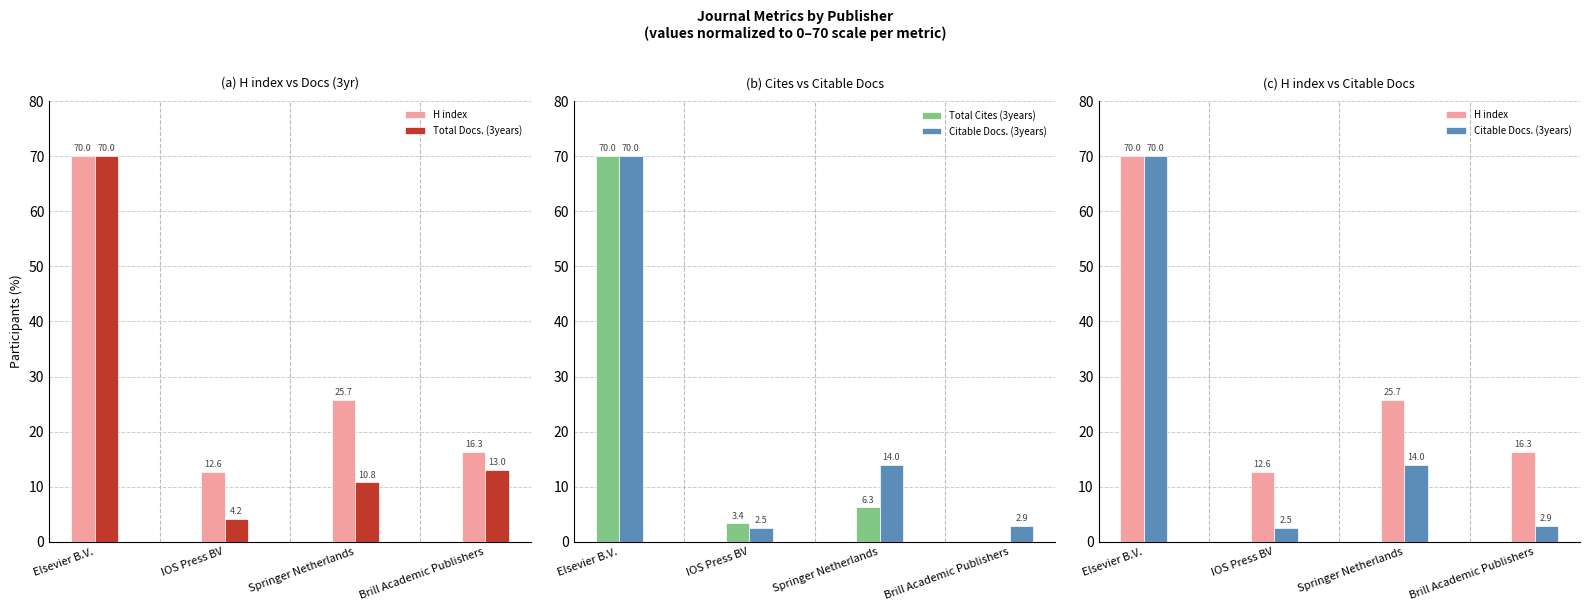

Where does the Total Docs. (3years) series first go above 13?

Elsevier B.V.